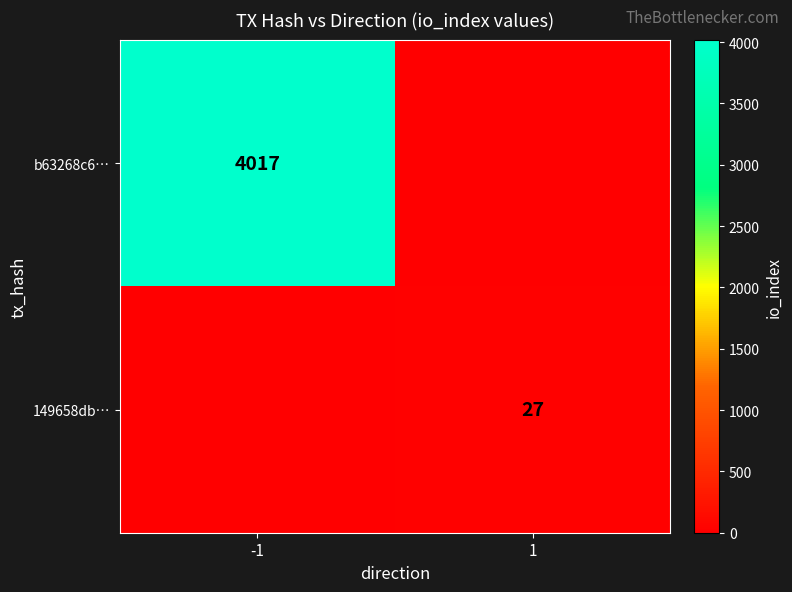

Is it true that 149658db… equals 36 at 1?

False